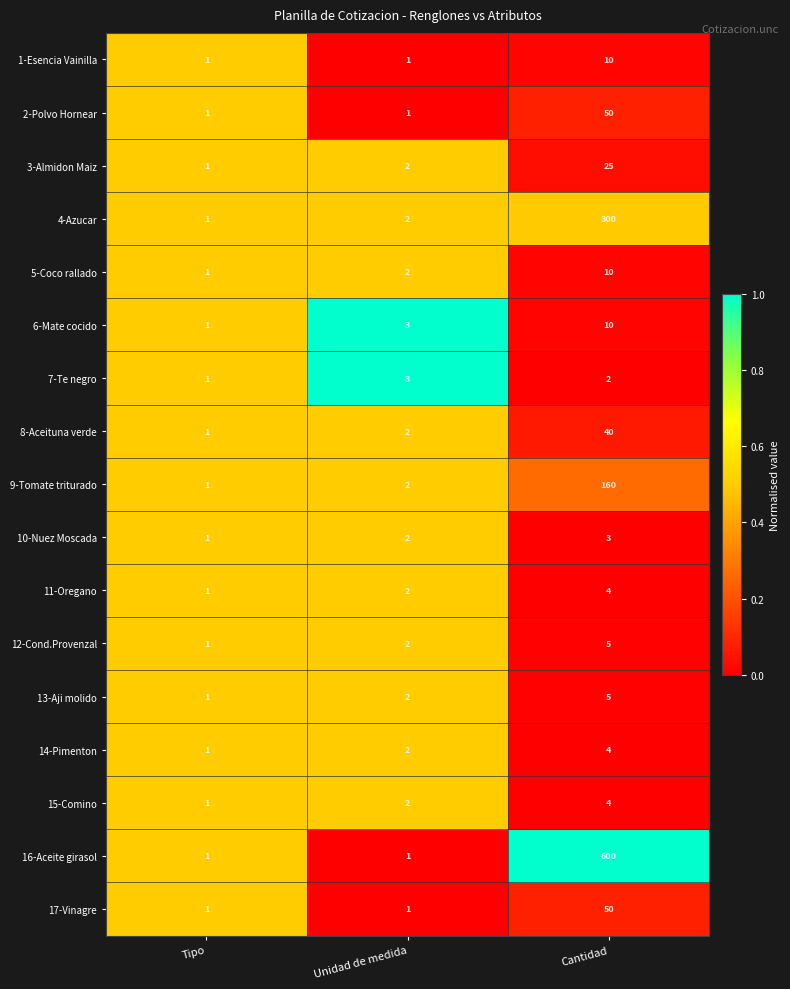

What is the greatest value displayed?

600